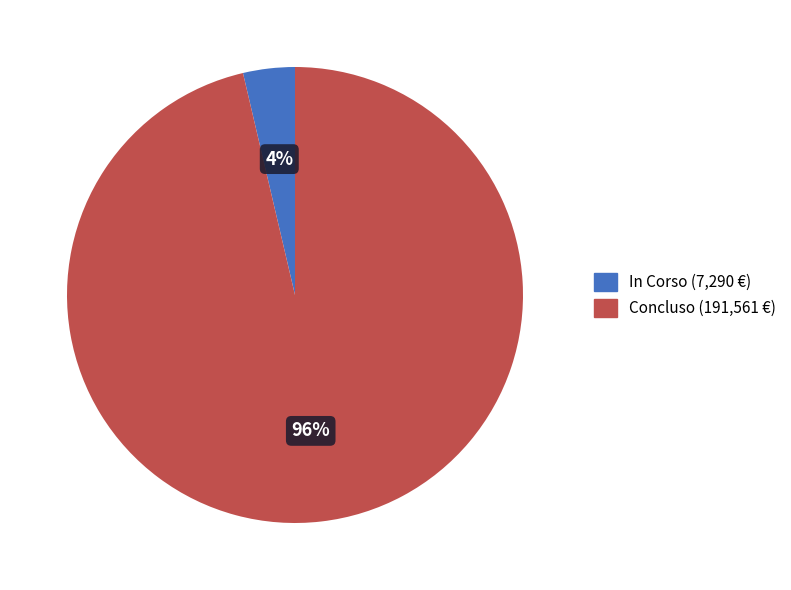

Does any single category account for the majority?

Yes